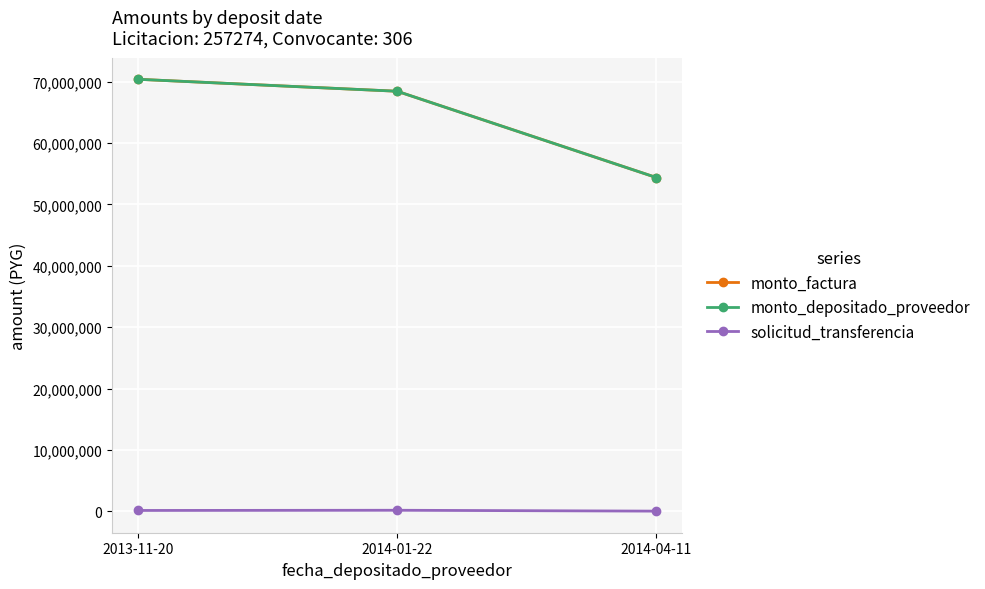

Reading right to left, extract all data points from this chart.

monto_factura: 2014-04-11=54383000	2014-01-22=68443050	2013-11-20=70393350
monto_depositado_proveedor: 2014-04-11=54383000	2014-01-22=68443050	2013-11-20=70393350
solicitud_transferencia: 2014-04-11=16659	2014-01-22=157993	2013-11-20=126766